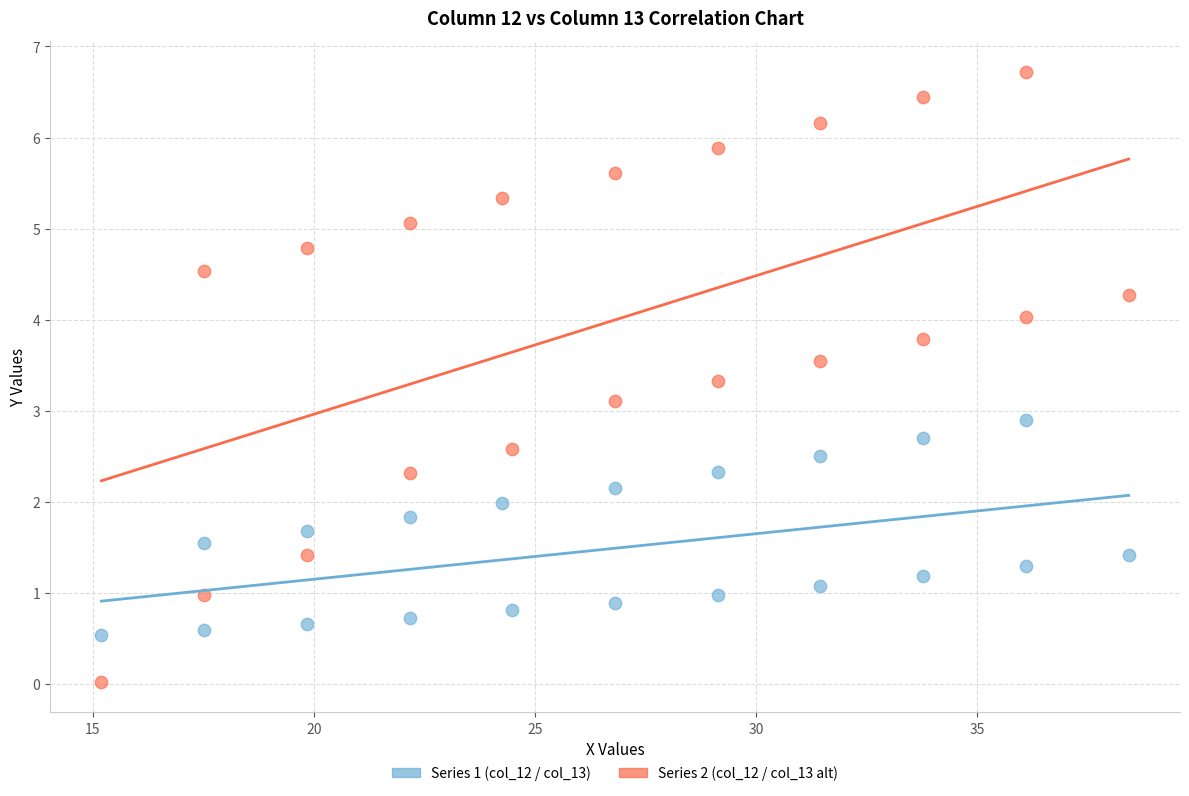

Across all data points, what is the range of X values (max minus min)?

23.2